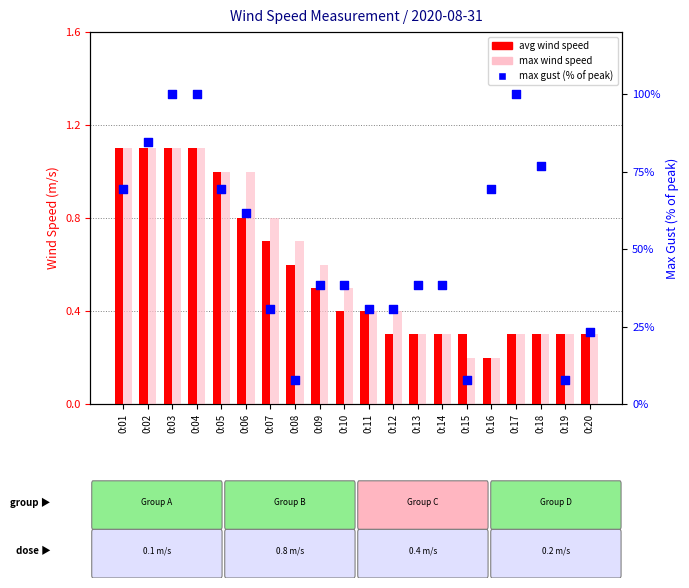

Is the value of avg wind speed at 0:20 greater than the value of max wind speed at 0:13?

No